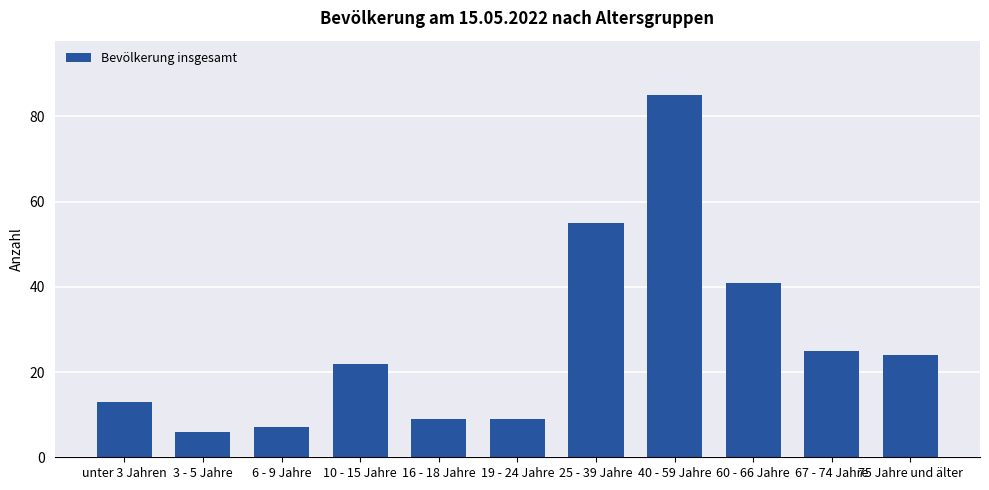

Reading left to right, what are all the values shown in this chart?

unter 3 Jahren=13	3 - 5 Jahre=6	6 - 9 Jahre=7	10 - 15 Jahre=22	16 - 18 Jahre=9	19 - 24 Jahre=9	25 - 39 Jahre=55	40 - 59 Jahre=85	60 - 66 Jahre=41	67 - 74 Jahre=25	75 Jahre und älter=24